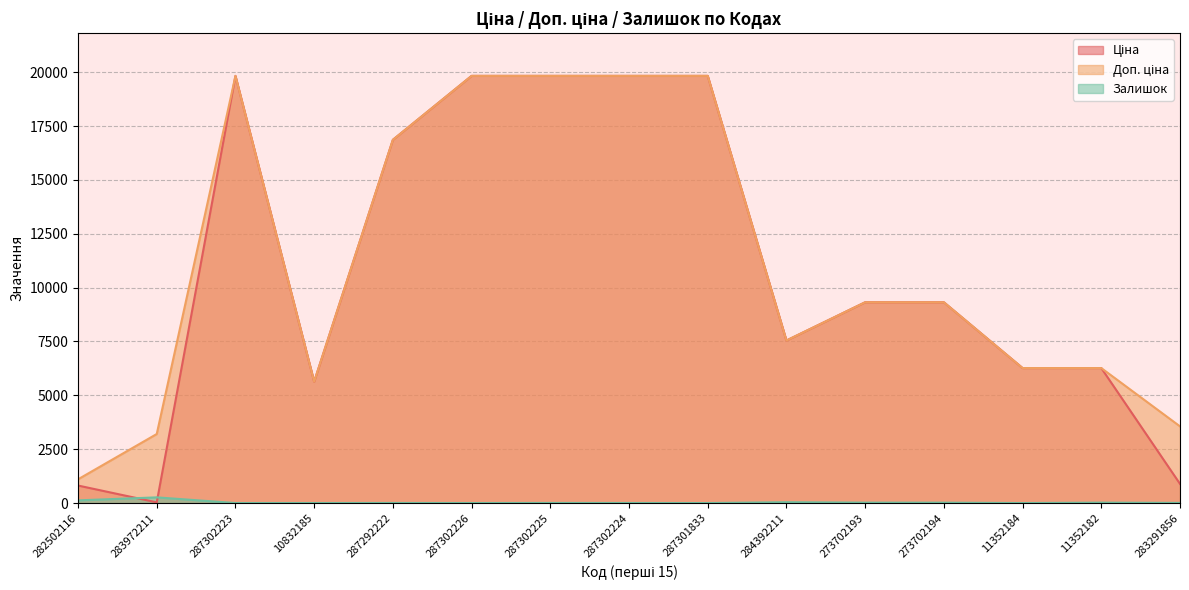

The Доп. ціна series shows 11082.9 at 11352182. True or false?

False